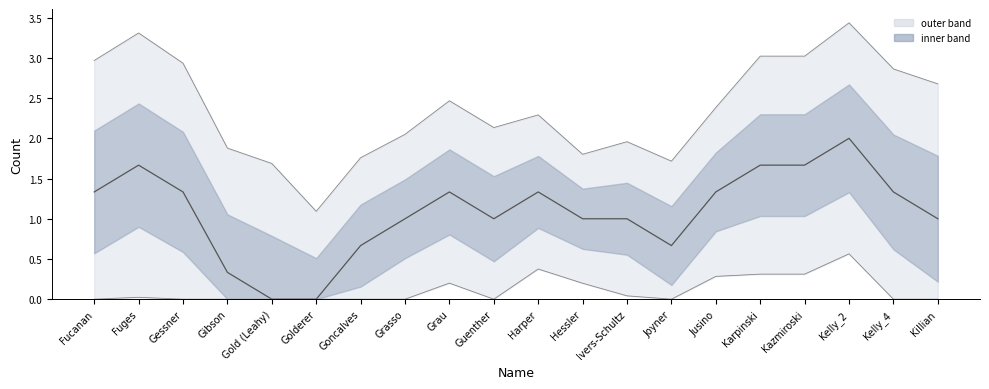

Reading right to left, list all the values displayed in this chart.

smoothed: Killian=1.0	Kelly_4=1.3	Kelly_2=2.0	Kazmiroski=1.7	Karpinski=1.7	Jusino=1.3	Joyner=0.7	Ivers-Schultz=1.0	Hessler=1.0	Harper=1.3	Guenther=1.0	Grau=1.3	Grasso=1.0	Goncalves=0.7	Golderer=0.0	Gold (Leahy)=0.0	Gibson=0.3	Gessner=1.3	Fuges=1.7	Fucanan=1.3
upper: Killian=2.7	Kelly_4=2.9	Kelly_2=3.4	Kazmiroski=3.0	Karpinski=3.0	Jusino=2.4	Joyner=1.7	Ivers-Schultz=2.0	Hessler=1.8	Harper=2.3	Guenther=2.1	Grau=2.5	Grasso=2.0	Goncalves=1.8	Golderer=1.1	Gold (Leahy)=1.7	Gibson=1.9	Gessner=2.9	Fuges=3.3	Fucanan=3.0
lower: Killian=0.0	Kelly_4=0.0	Kelly_2=0.6	Kazmiroski=0.3	Karpinski=0.3	Jusino=0.3	Joyner=0.0	Ivers-Schultz=0.0	Hessler=0.2	Harper=0.4	Guenther=0.0	Grau=0.2	Grasso=0.0	Goncalves=0.0	Golderer=0.0	Gold (Leahy)=0.0	Gibson=0.0	Gessner=0.0	Fuges=0.0	Fucanan=0.0